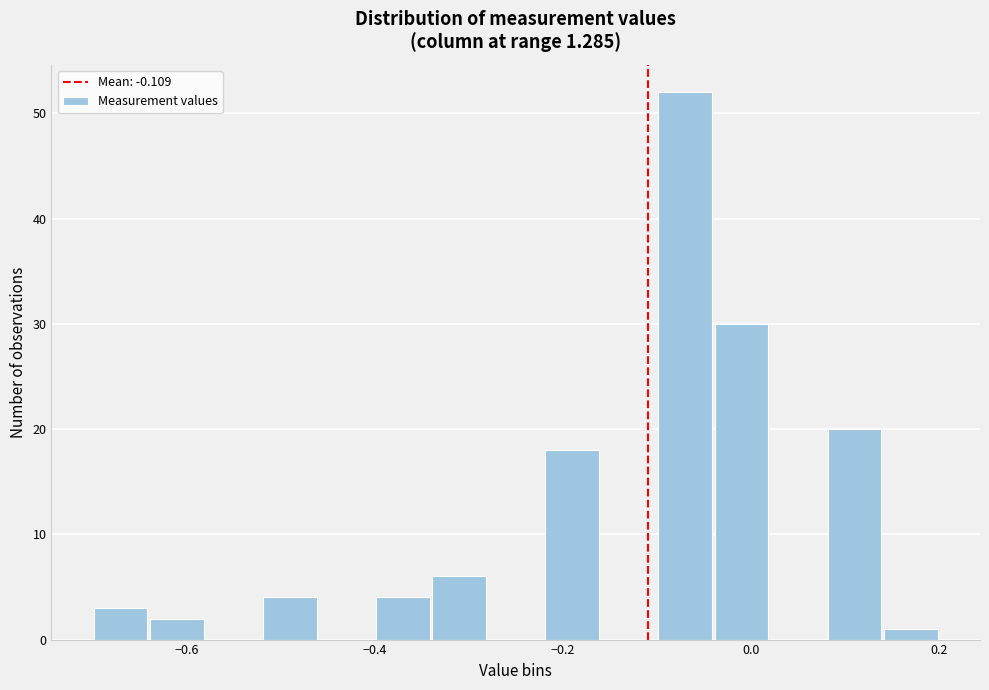

Around what value on the x-axis is the tallest bar? Give the approximate position of its centre, as read against the axis.

-0.06